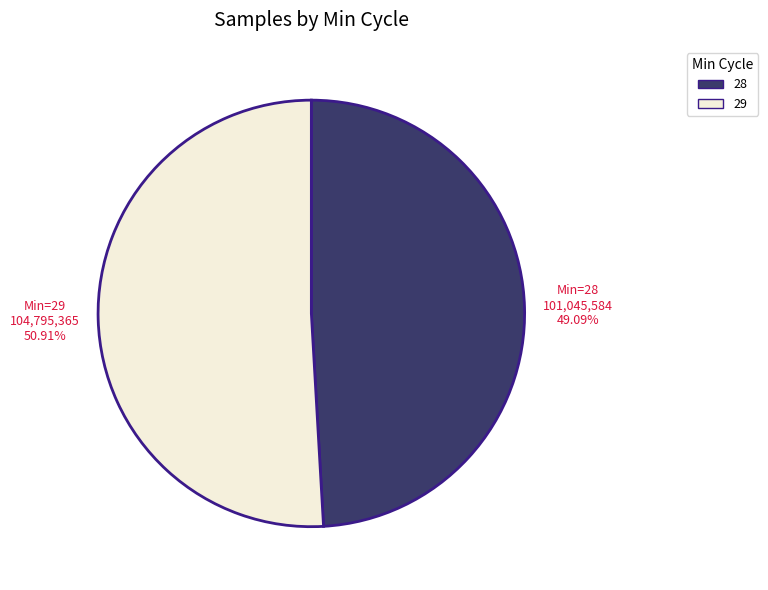

Which slice is the smallest?

28